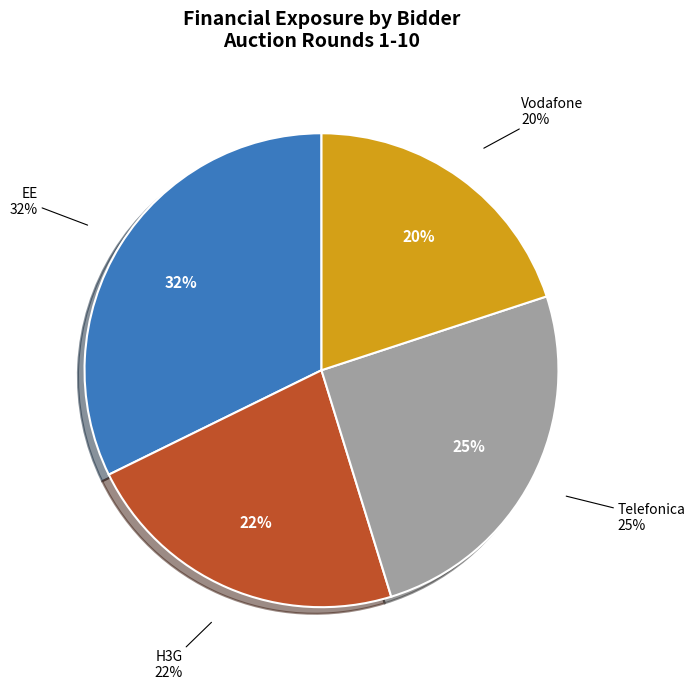

Does 17 represent more than half of the total?

No